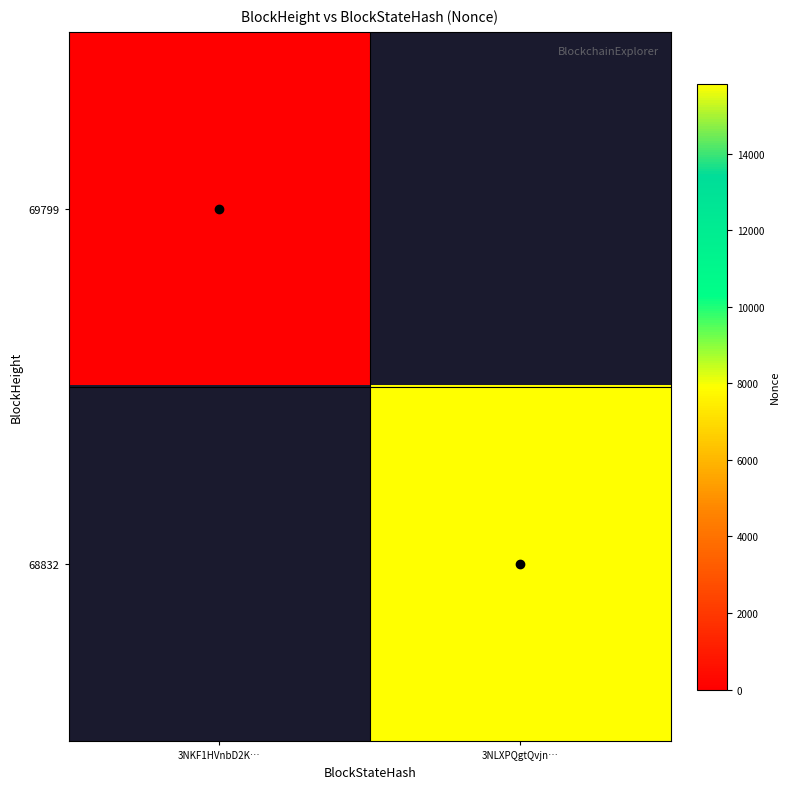

Which series has the largest range (max minus min)?

69799